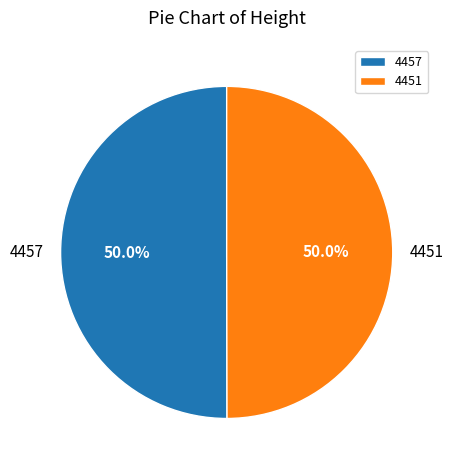

Count the number of slices in the pie.

2